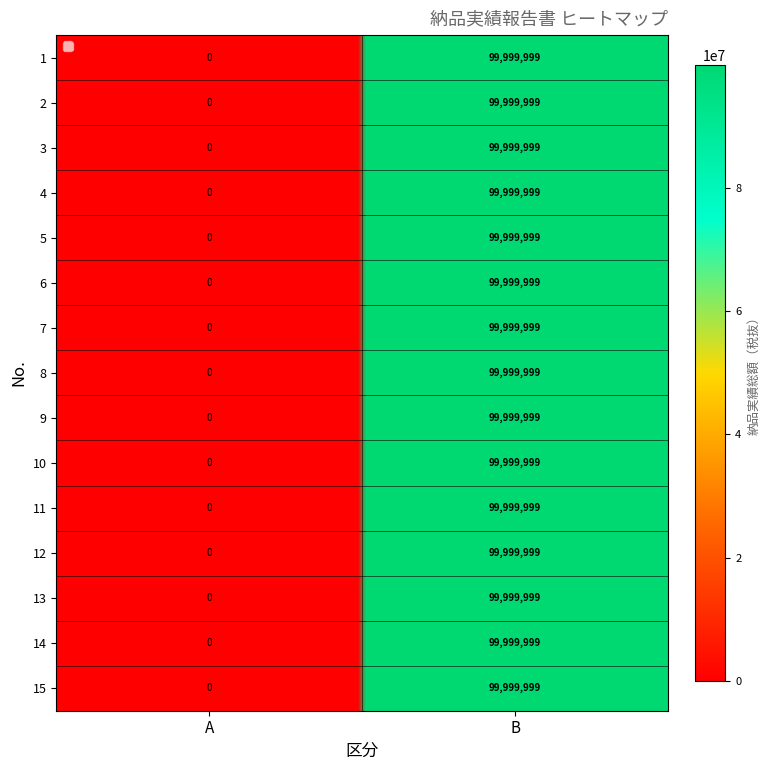

Between 10 and 12, which series saw the biggest shift?

1